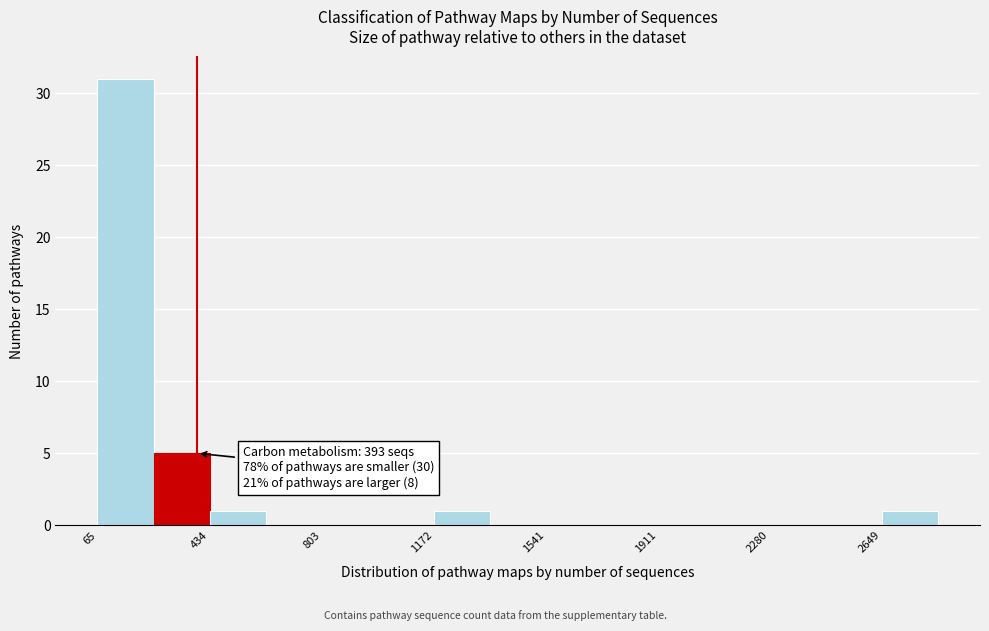

Read against the x-axis, roughly where is the centre of the tallest bar?

150